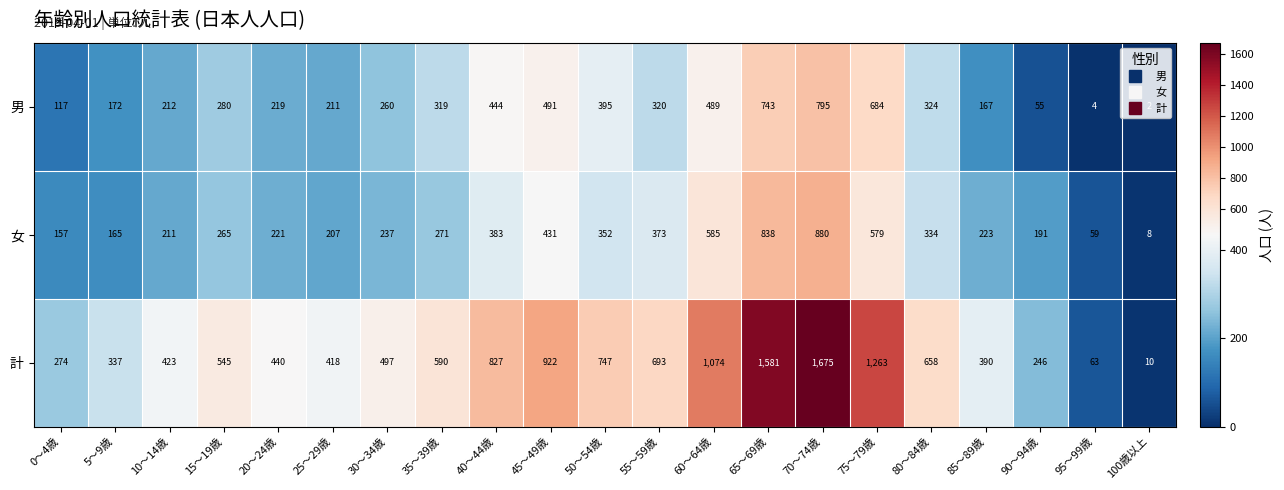

What value does the 男 series have at 20～24歳?

219